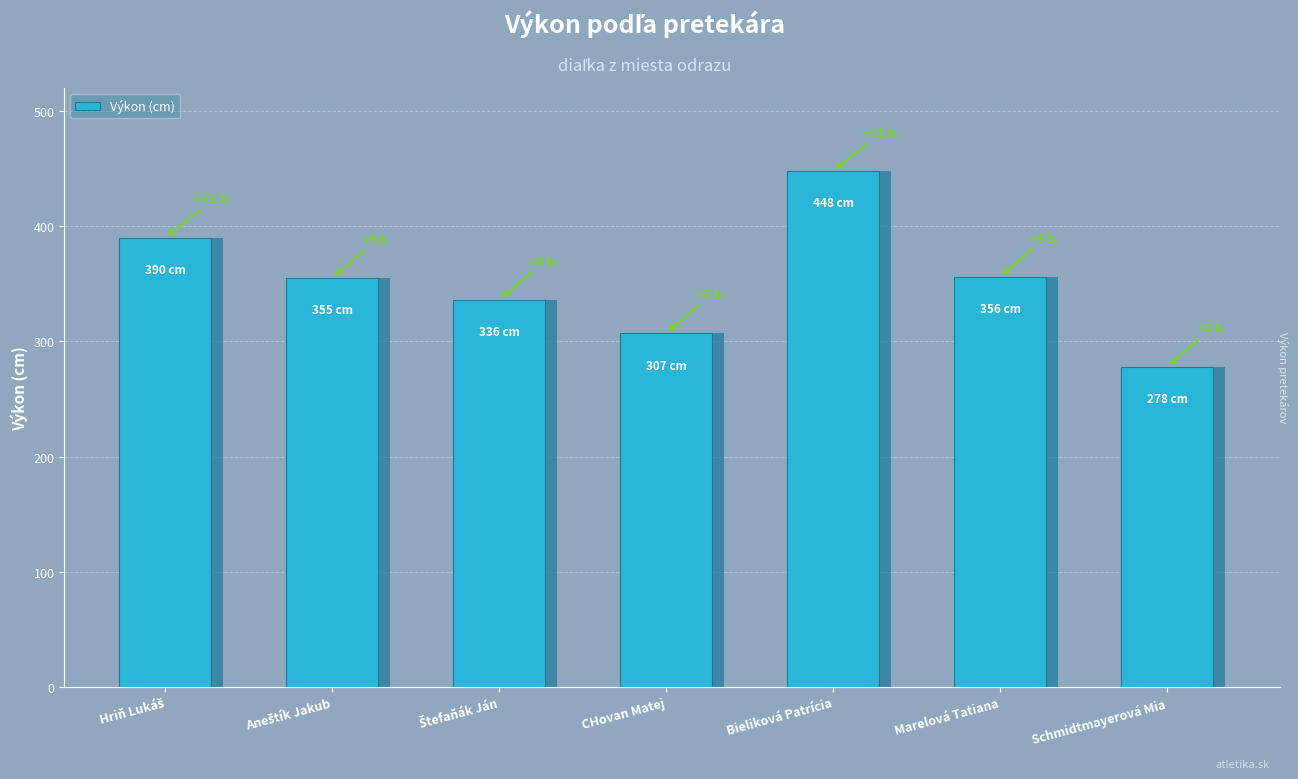

Which label corresponds to the largest value in the chart?

Bieliková Patrícia